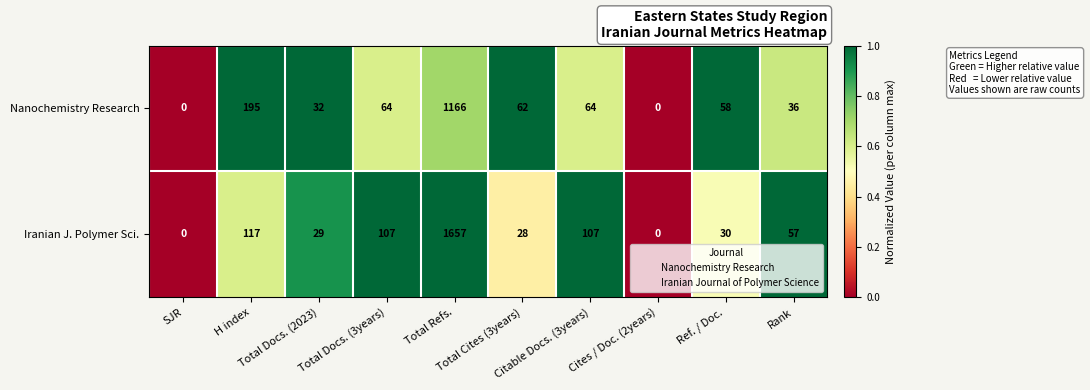

List the series in order of their overall mean, lowest first.

Nanochemistry Research, Iranian J. Polymer Sci.